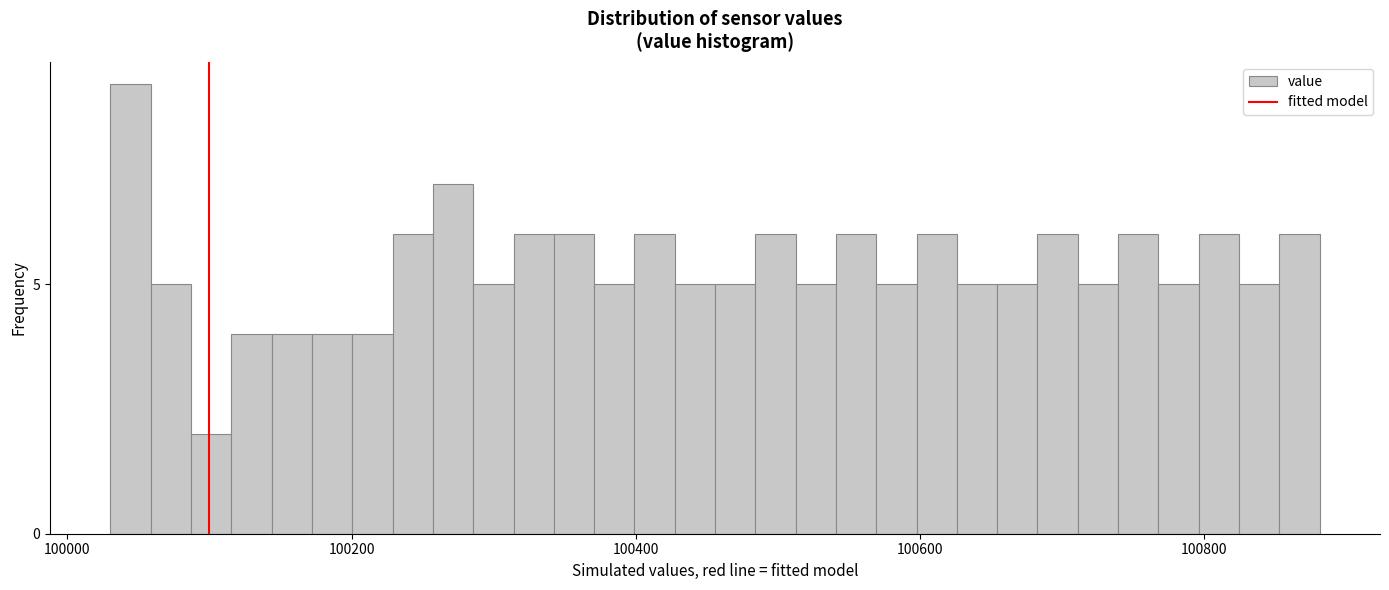

Read against the x-axis, roughly where is the centre of the tallest bar?

100040